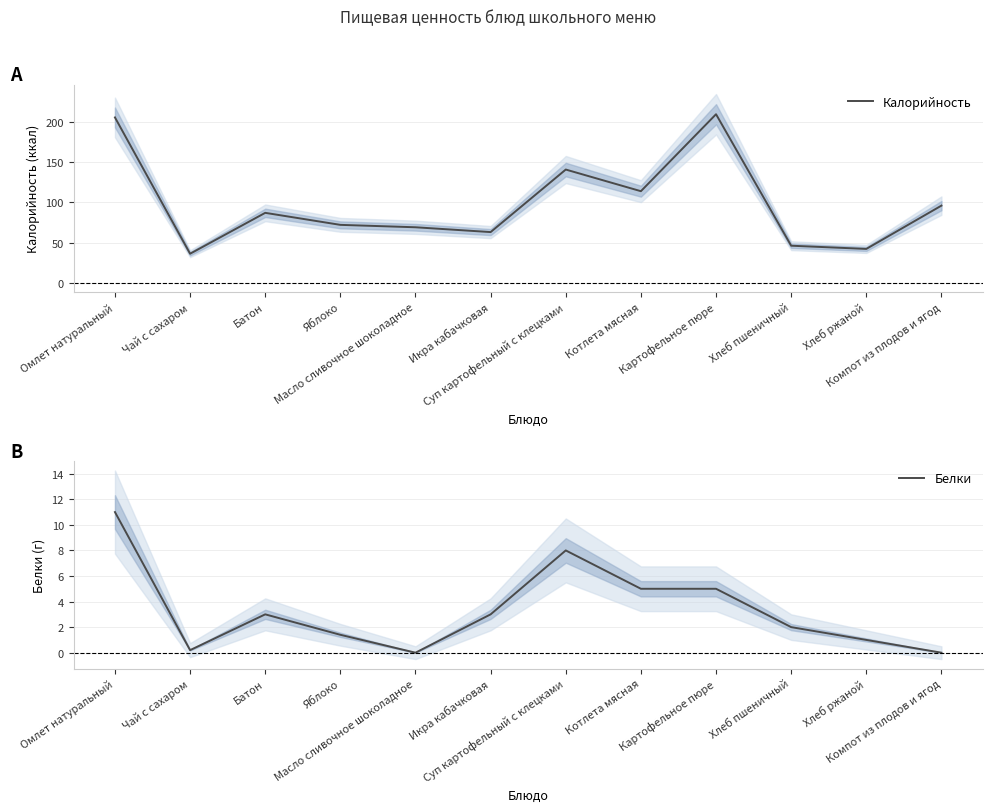

Which series has the largest total across all categories?

Калорийность